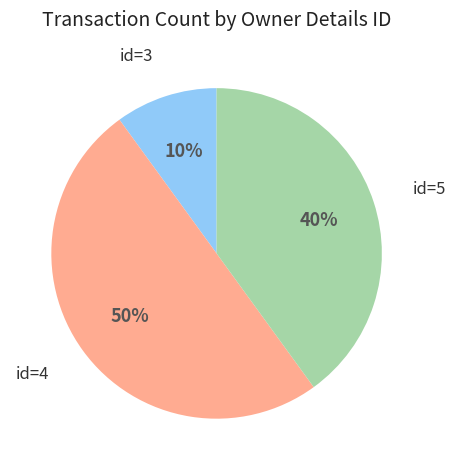

How many slices are in this pie chart?

3